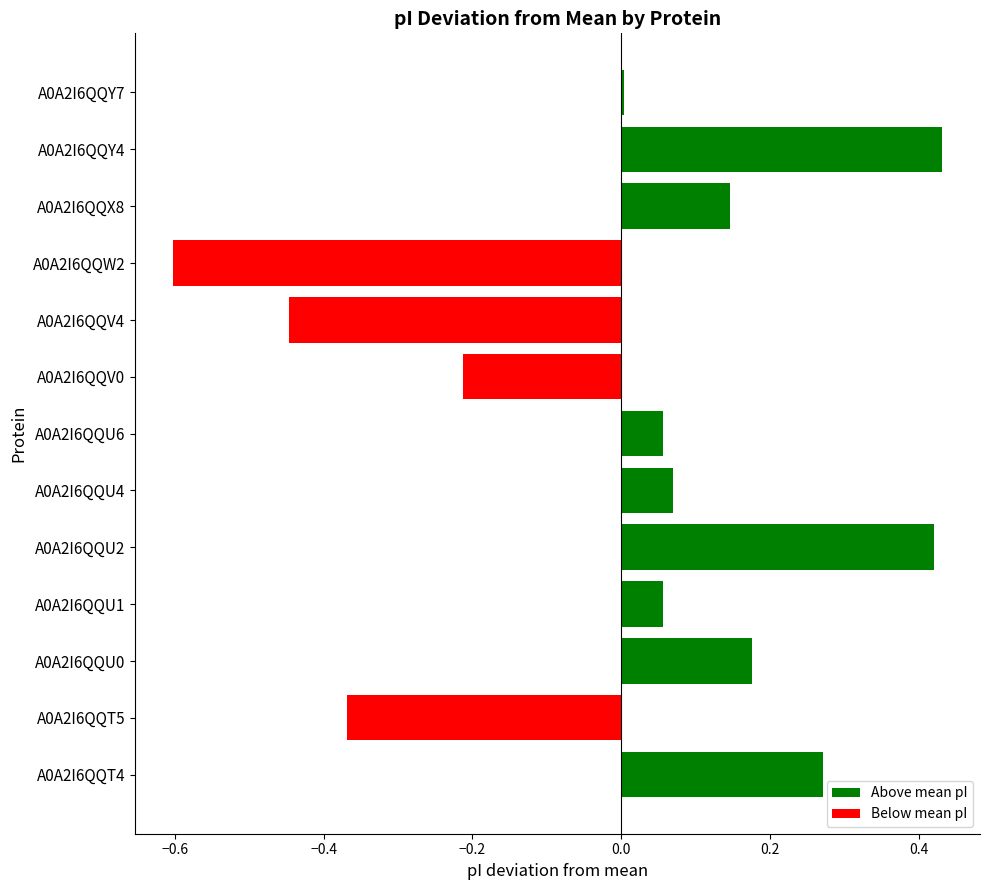

Count the number of categories in the chart.

13